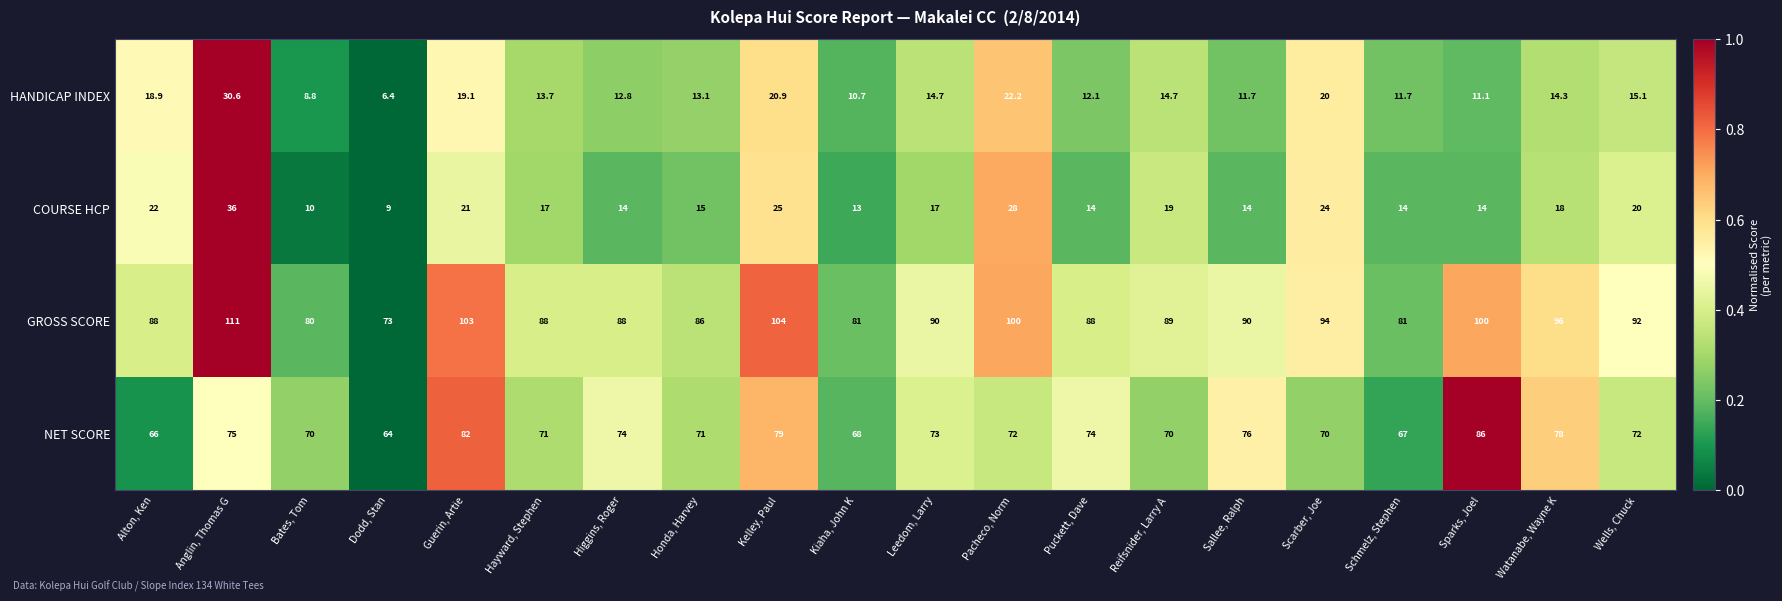

At which label does COURSE HCP first exceed 17?

Alton, Ken